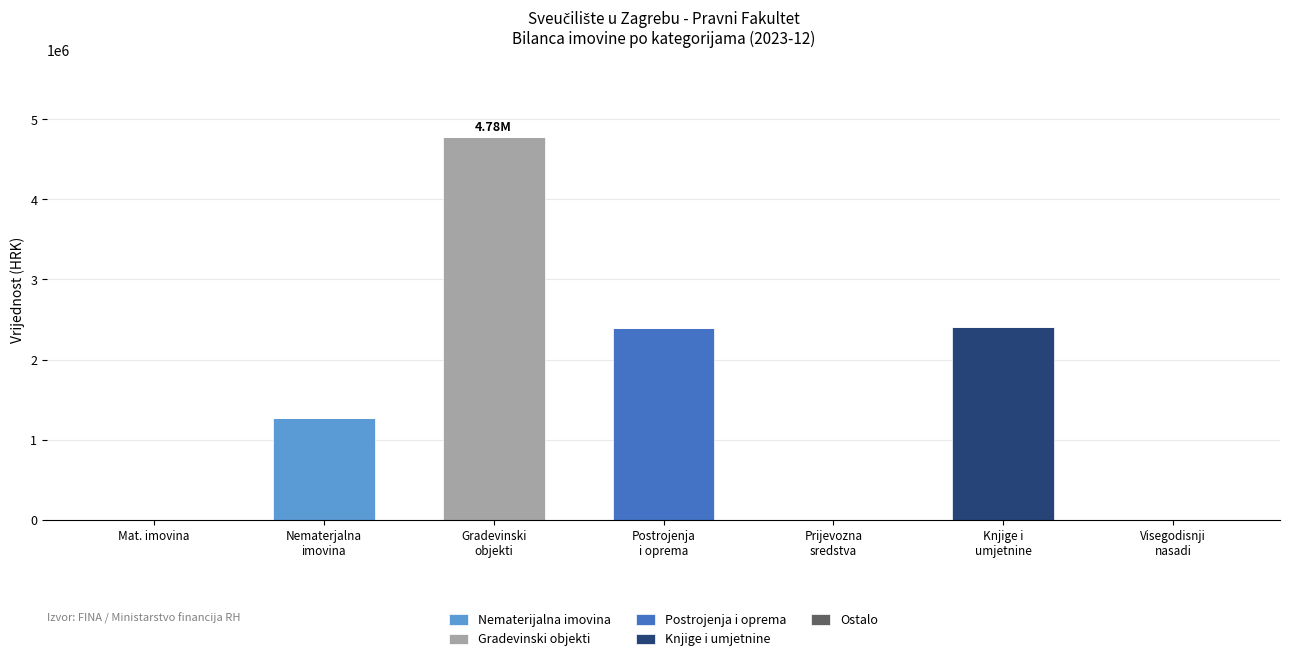

What is the sum of all Nematerijalna imovina values?

1264424.8